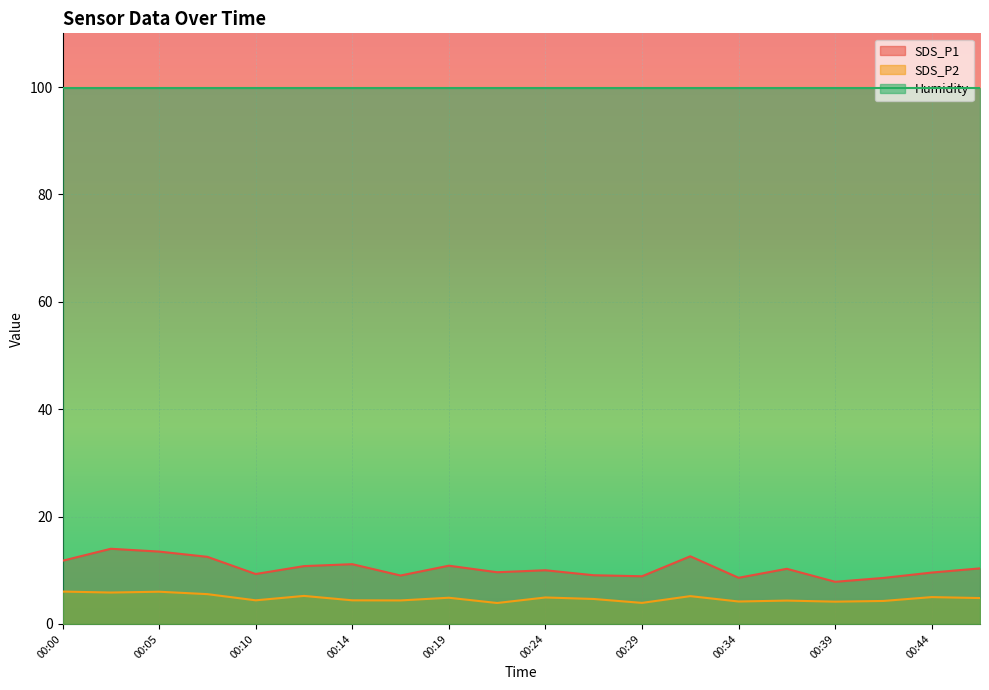

List the series in order of their peak value, lowest first.

SDS_P2, SDS_P1, Humidity